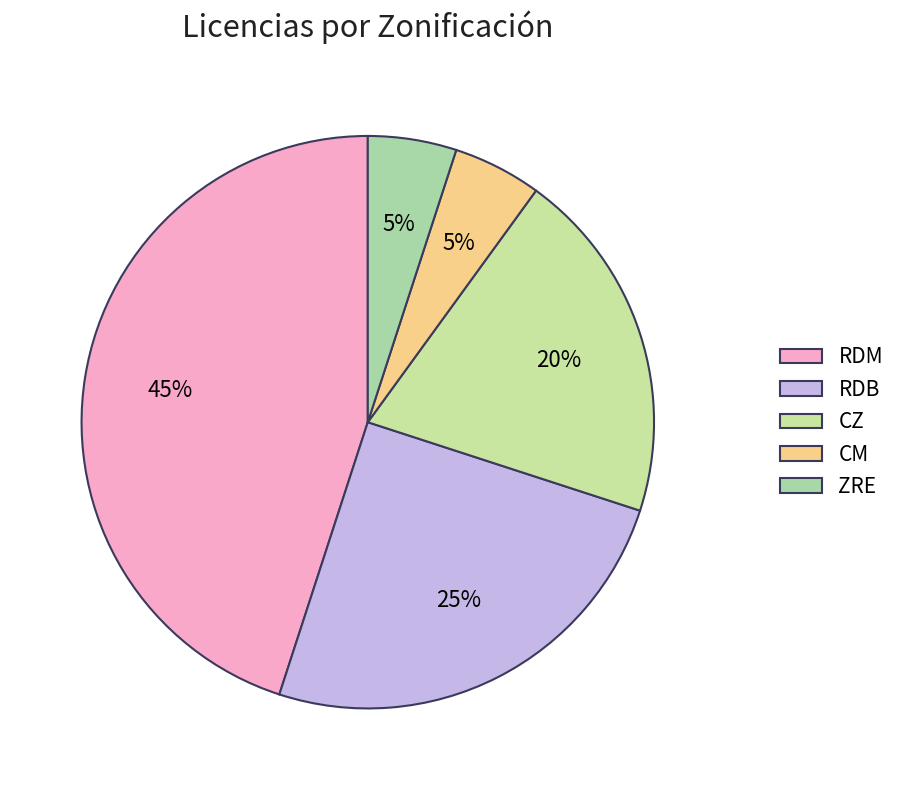

Is RDM the majority of the pie?

No